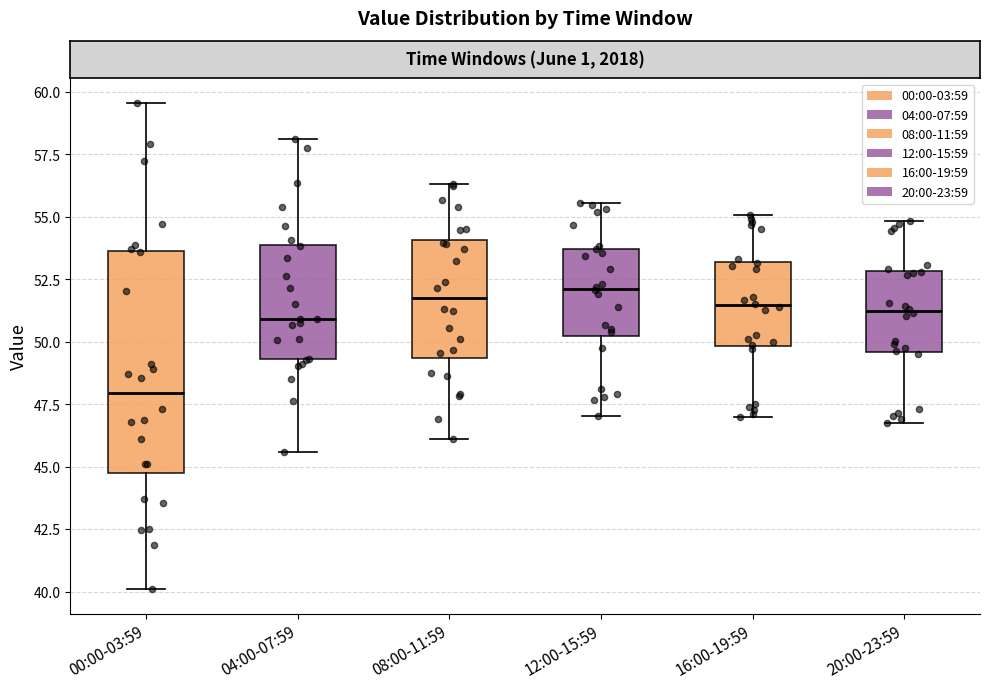

Where is the upper edge of the box for 04:00-07:59 on the y-axis? The values are not printed on the chart, so give them approximately, as read against the axis.

54.0